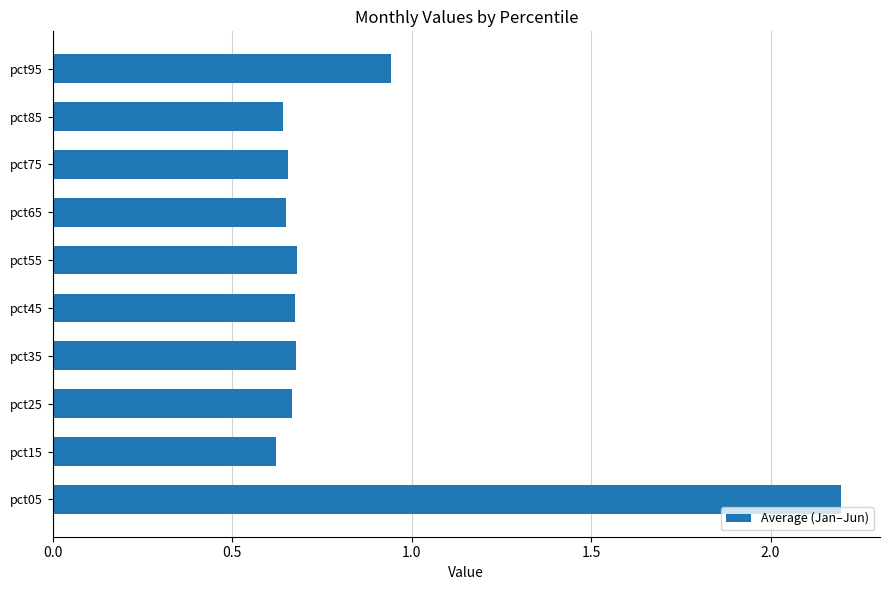

The chart shows a value of 1.3 at pct95. True or false?

False